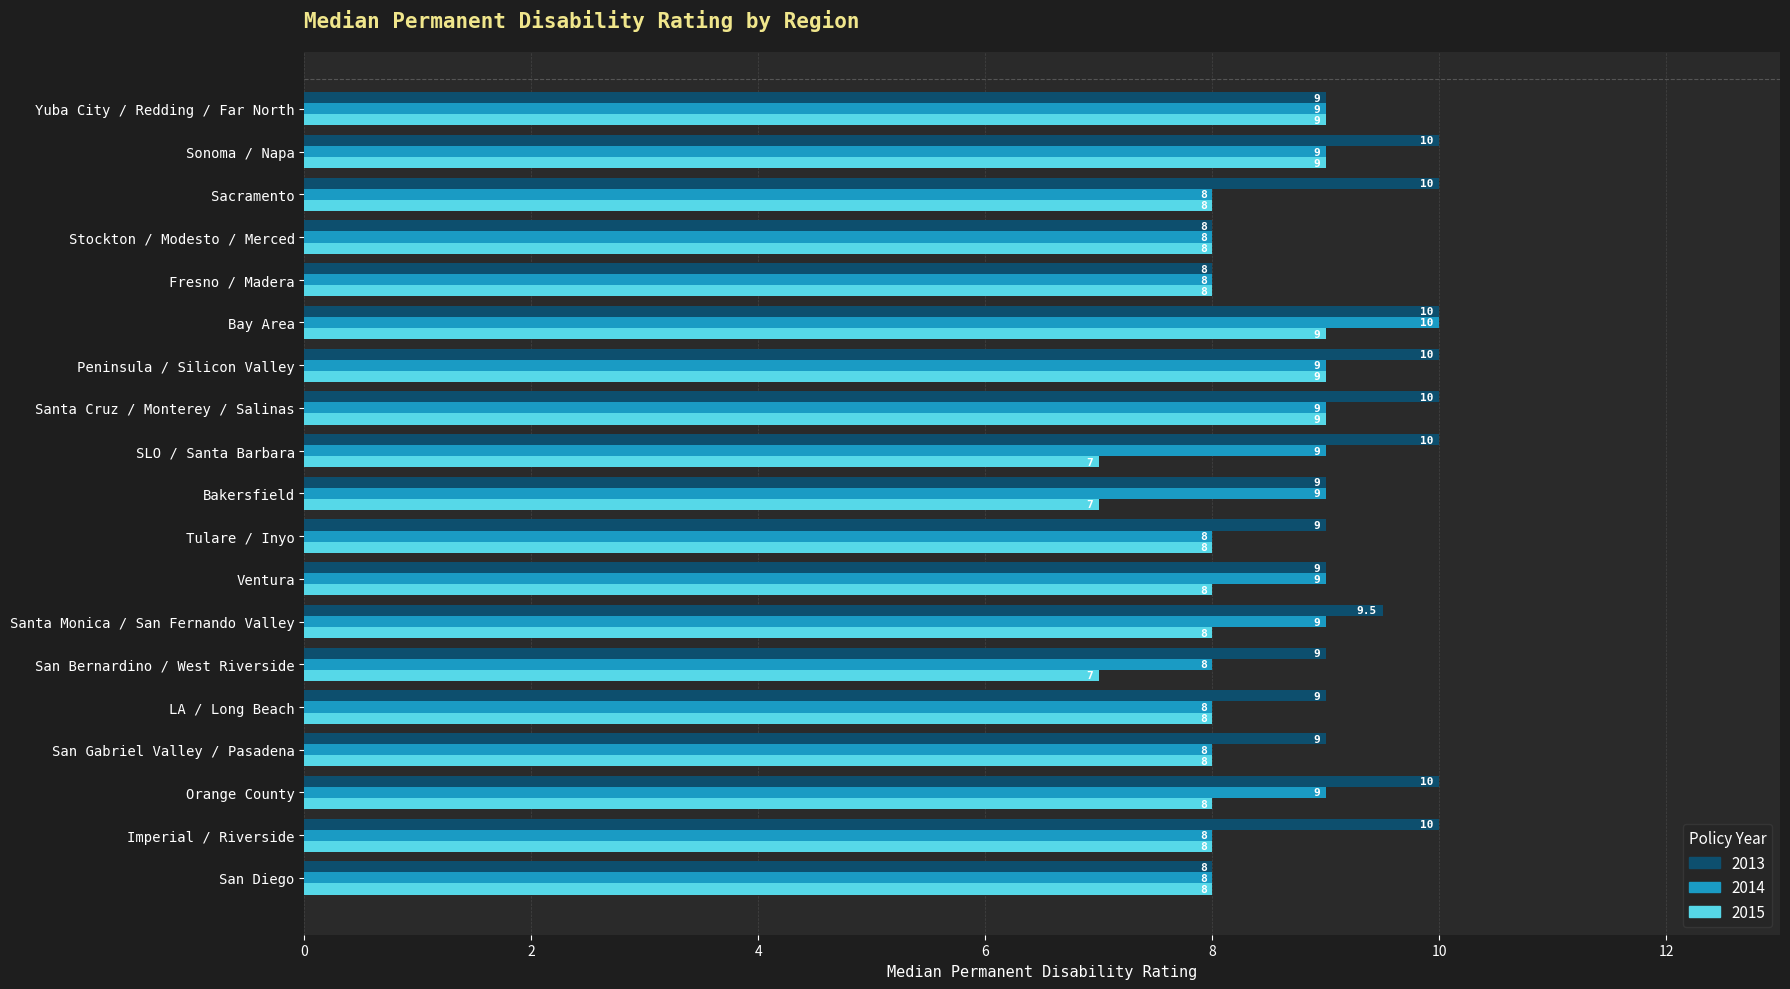

What are all the series names shown in the legend?

2013, 2014, 2015